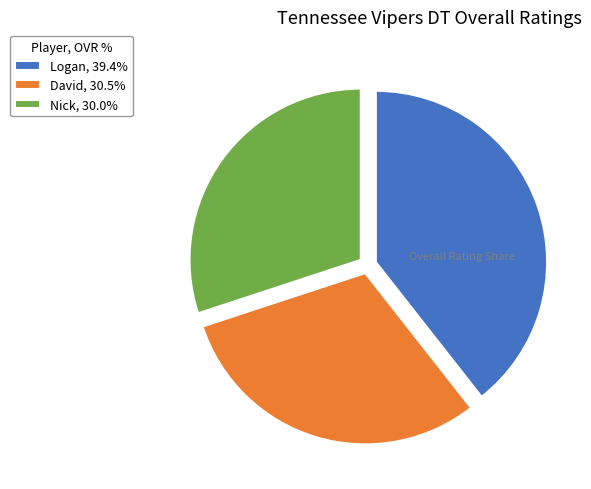

Which has a higher value, Logan or Nick?

Logan